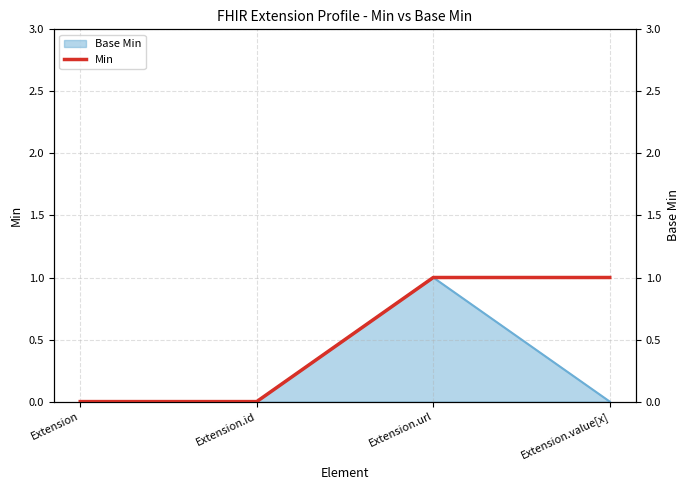

What is the difference between the maximum and minimum values?

1